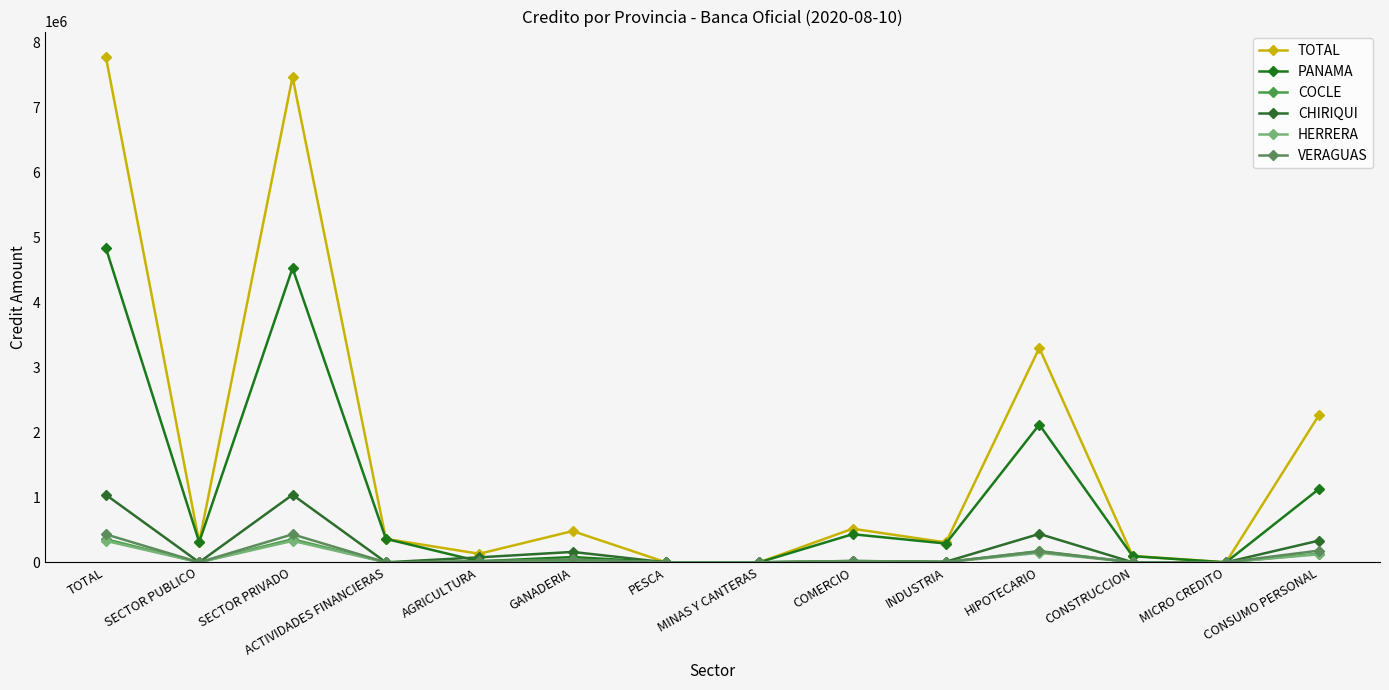

The TOTAL series shows 630541.9 at ACTIVIDADES FINANCIERAS. True or false?

False